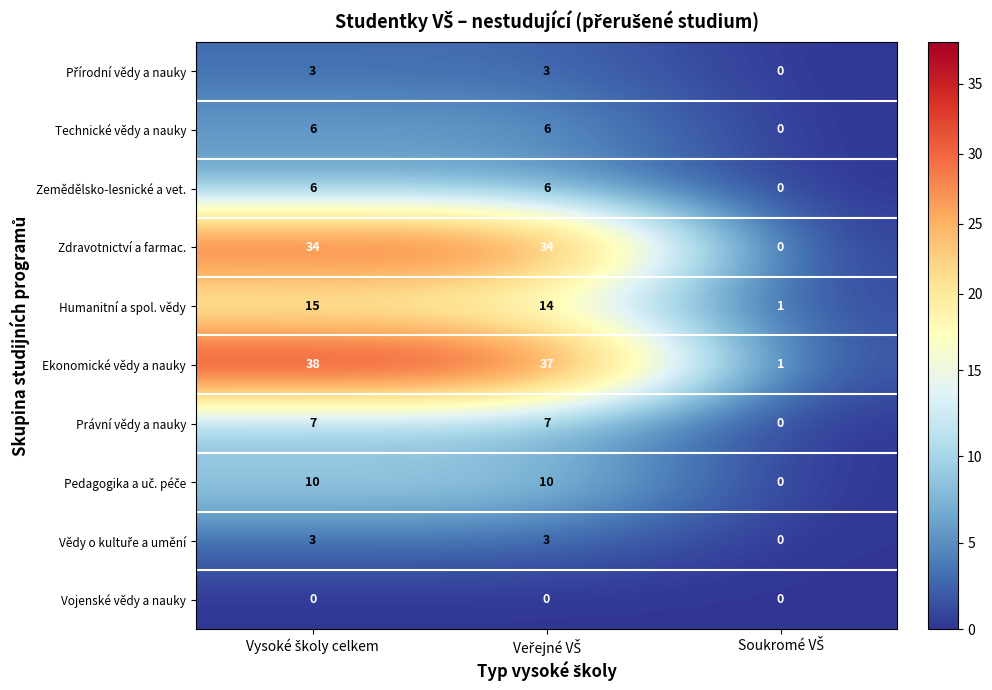

What is the maximum value shown in the chart?

38